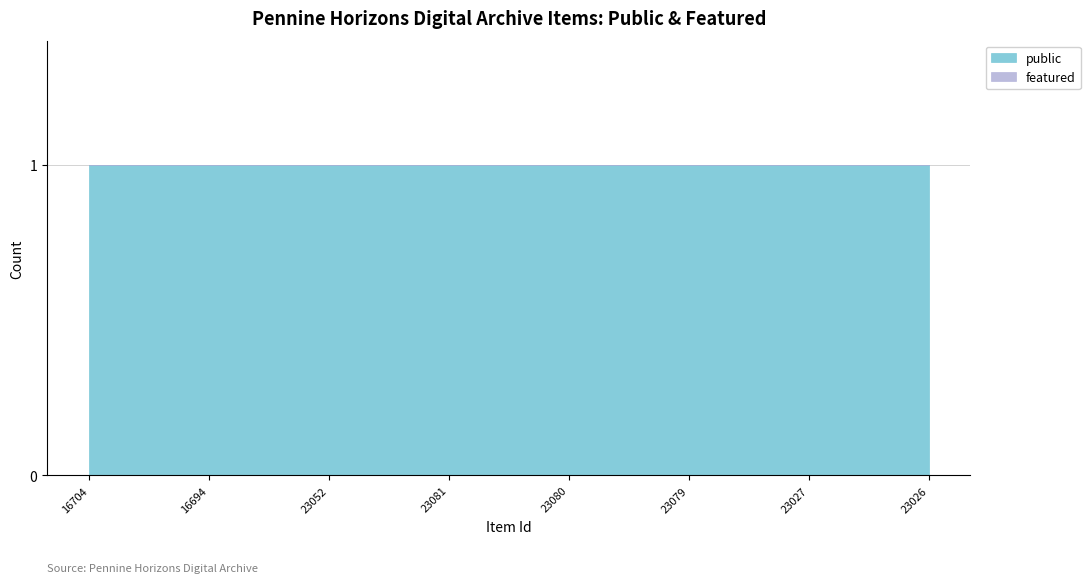

What value does the public series have at 16694?

1